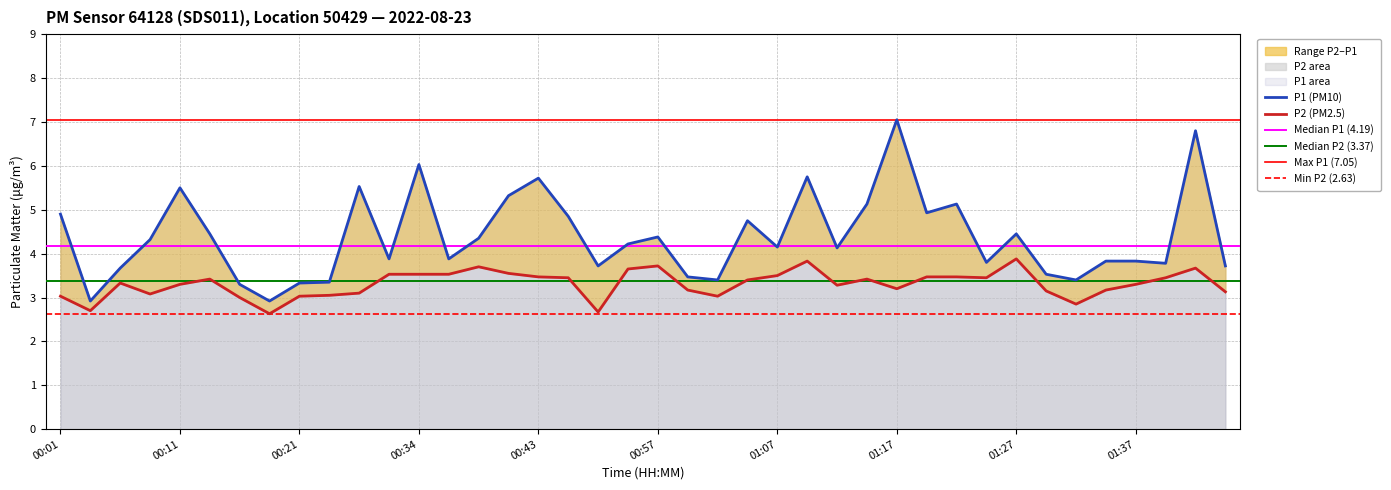

True or false: P1 and P2 intersect in this chart.

False